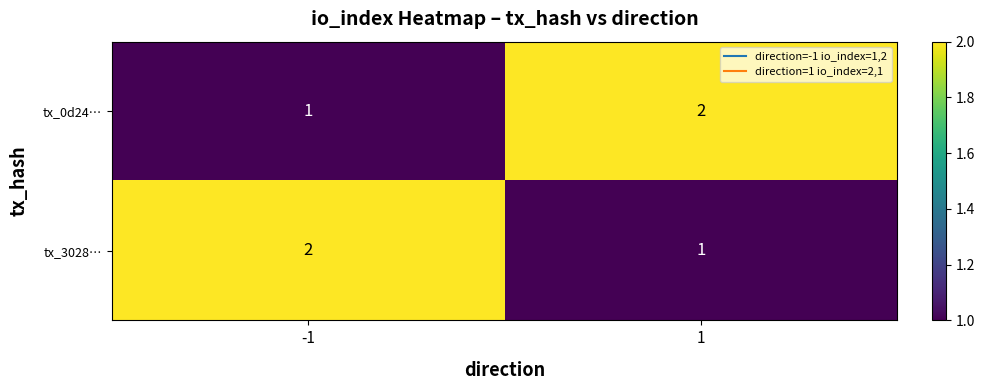

Is the value of tx_0d24… at -1 greater than the value of tx_3028… at -1?

No